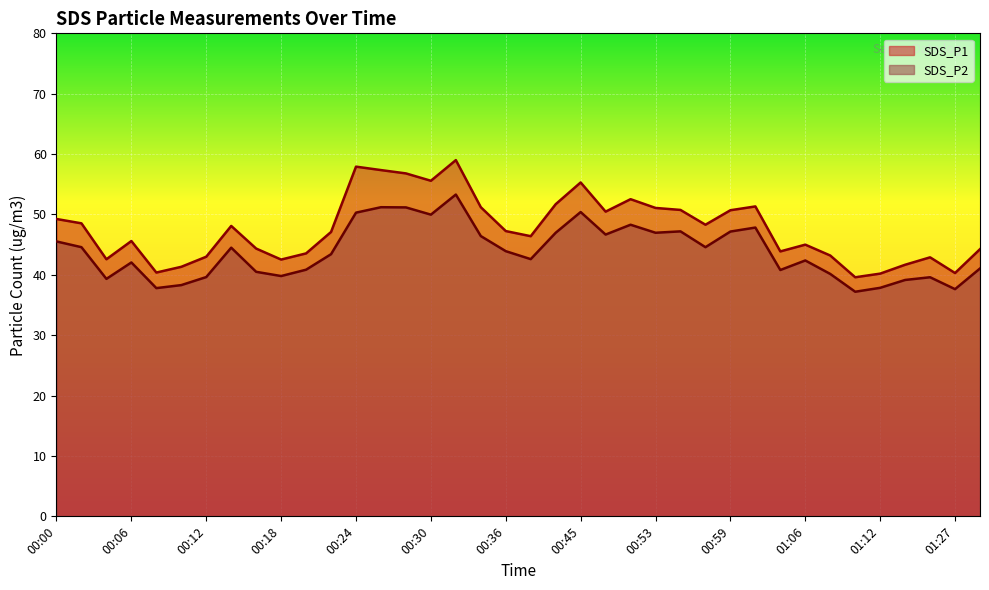

What is the difference between the maximum and minimum values in the SDS_P1 series?

19.4